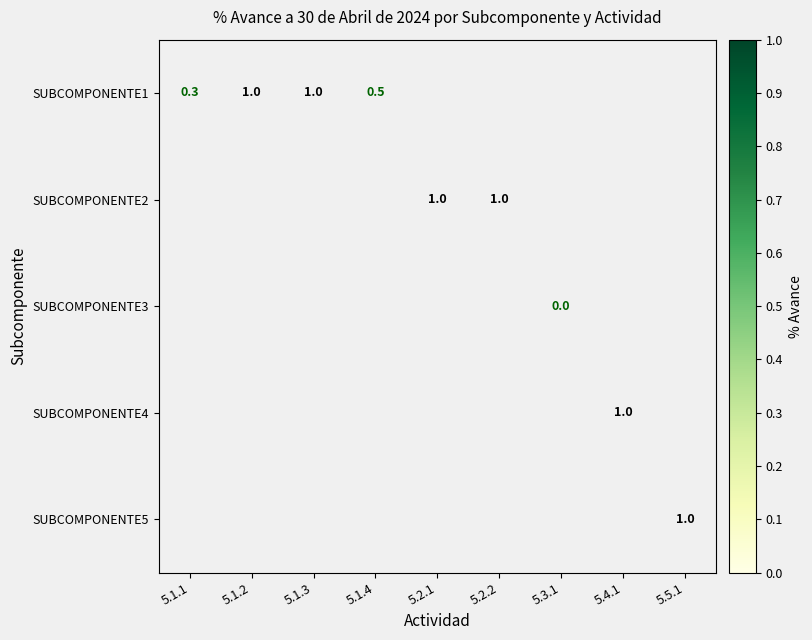

True or false: SUBCOMPONENTE5 has a value of 1.0 at 5.5.1.

True